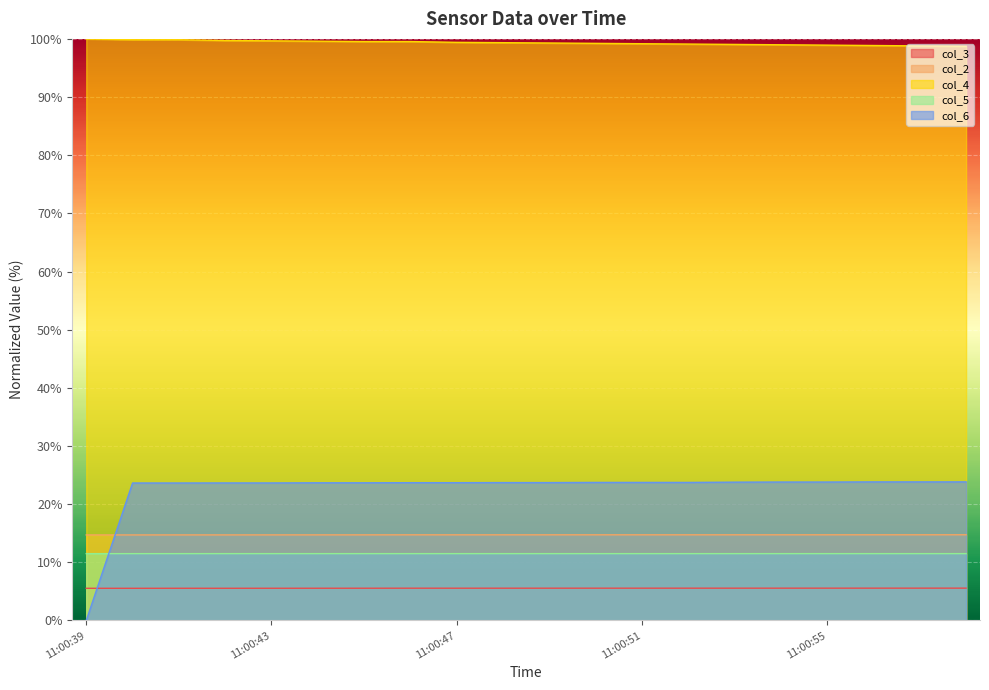

Rank the categories by col_3 value from lowest to highest.

11:00:40, 11:00:39, 11:00:42, 11:00:41, 11:00:43, 11:00:44, 11:00:45, 11:00:47, 11:00:48, 11:00:46, 11:00:49, 11:00:50, 11:00:51, 11:00:52, 11:00:53, 11:00:54, 11:00:55, 11:00:56, 11:00:57, 11:00:58